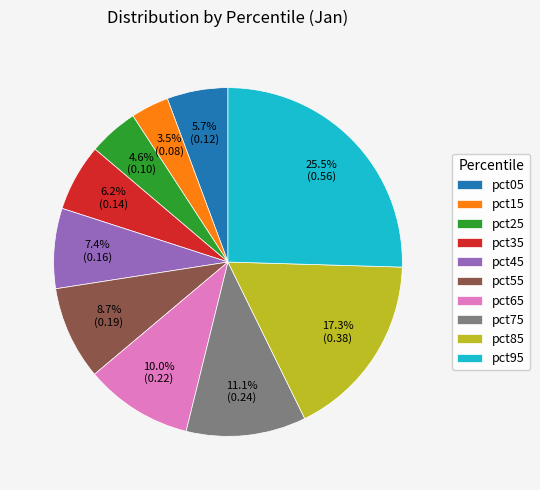

To the nearest percent, what is the difference between the largest and smallest slice percentages?

22%